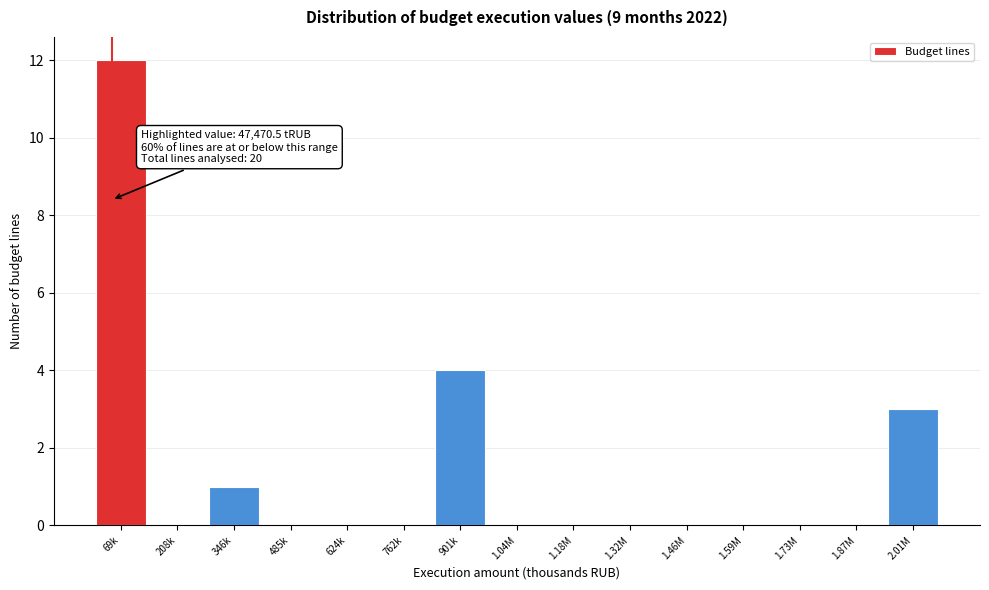

Reading left to right, extract all data points from this chart.

69k=12	208k=0	346k=1	485k=0	624k=0	762k=0	901k=4	1.04M=0	1.18M=0	1.32M=0	1.46M=0	1.59M=0	1.73M=0	1.87M=0	2.01M=3